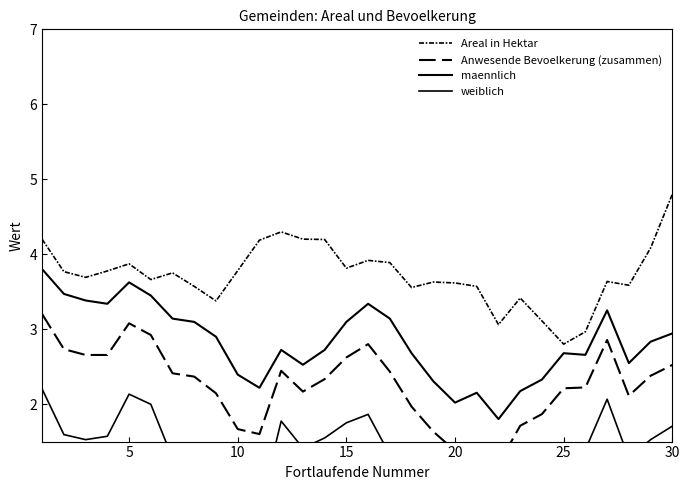

What is the value of the weiblich point at the 4th from the left?

1.6